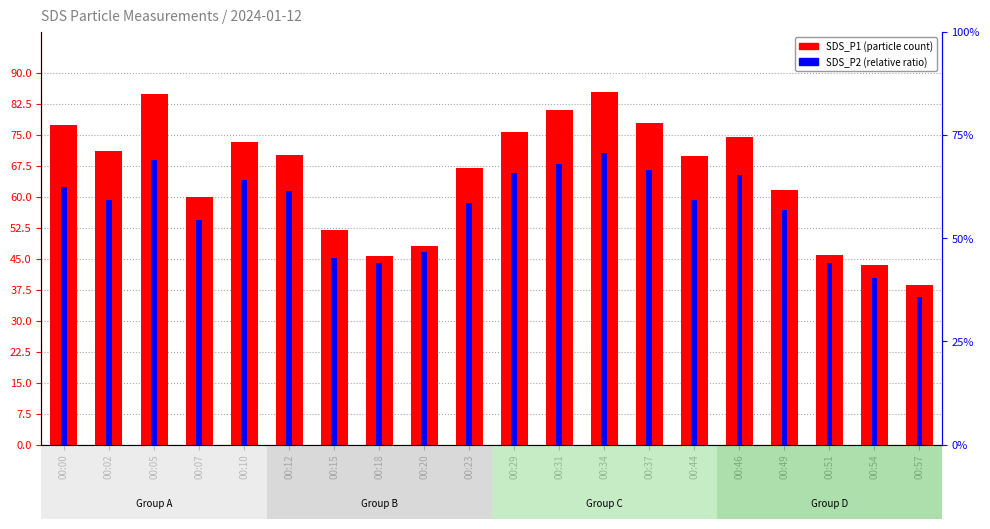

Reading right to left, extract all data points from this chart.

SDS_P1: 00:57=38.8	00:54=43.4	00:51=46.0	00:49=61.7	00:46=74.4	00:44=69.9	00:37=77.8	00:34=85.5	00:31=81.1	00:29=75.7	00:23=67.1	00:20=48.2	00:18=45.7	00:15=52.0	00:12=70.2	00:10=73.2	00:07=60.1	00:05=84.9	00:02=71.2	00:00=77.5
SDS_P2: 00:57=17.9	00:54=20.2	00:51=22.0	00:49=28.4	00:46=32.7	00:44=29.6	00:37=33.3	00:34=35.3	00:31=34.0	00:29=32.9	00:23=29.3	00:20=23.3	00:18=22.1	00:15=22.6	00:12=30.7	00:10=32.0	00:07=27.2	00:05=34.4	00:02=29.6	00:00=31.2